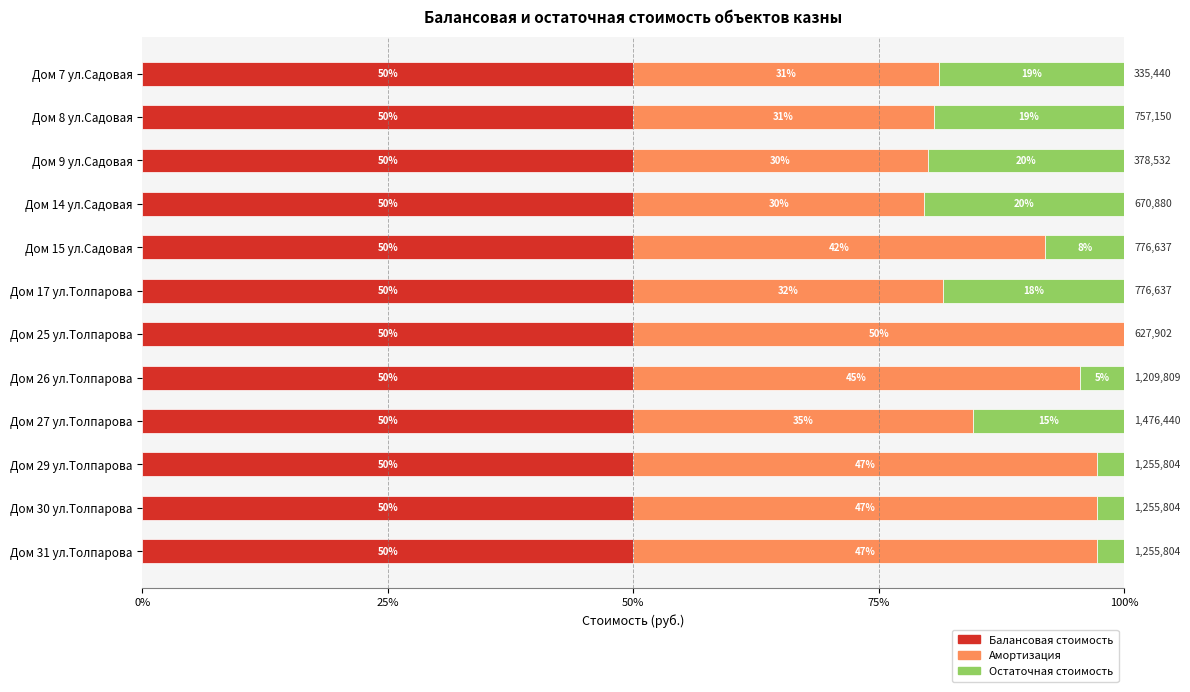

What is the total value across all series at Дом 25 ул.Толпарова?

100.0